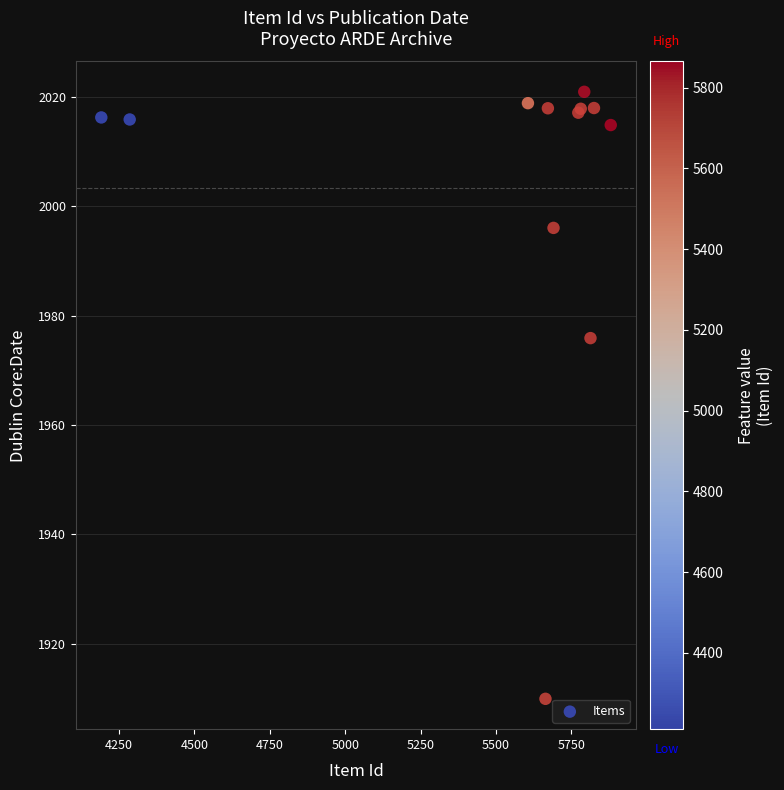

What Y value in the scatter plot is closest to 1965?

1975.9